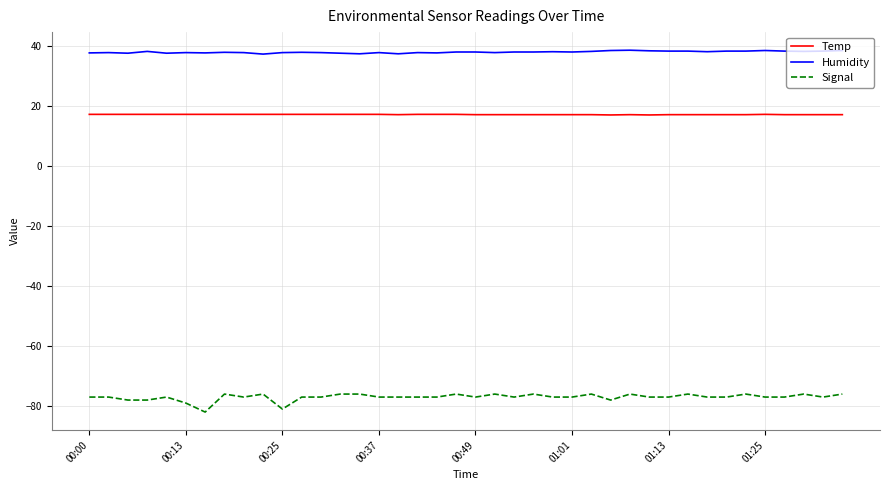

What is the maximum value for Humidity?

38.7